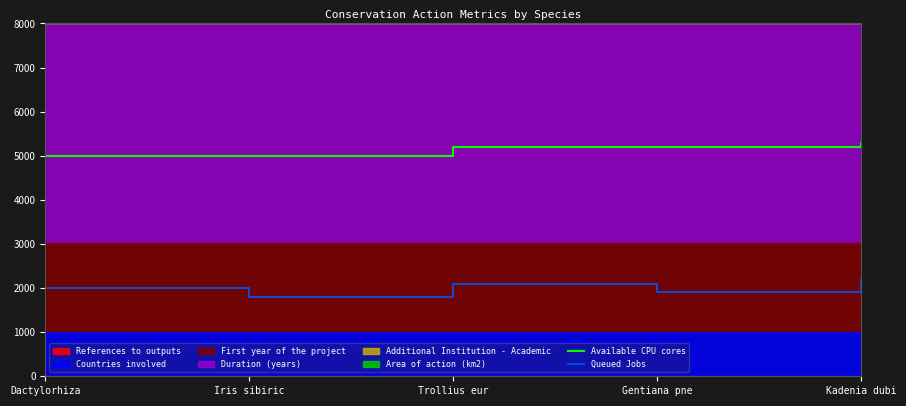

Is the value of Available CPU cores at Iris sibiric greater than the value of Queued Jobs at Kadenia dubi?

Yes